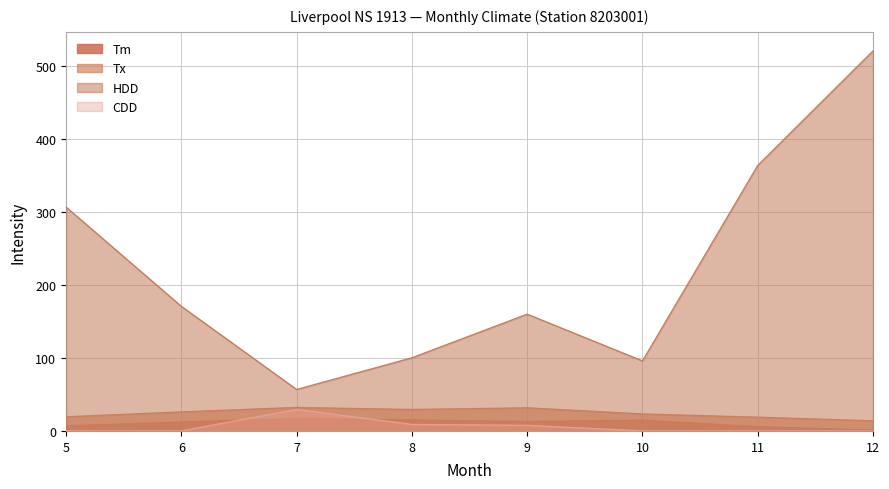

How many interior local peaks does the HDD series have?

1